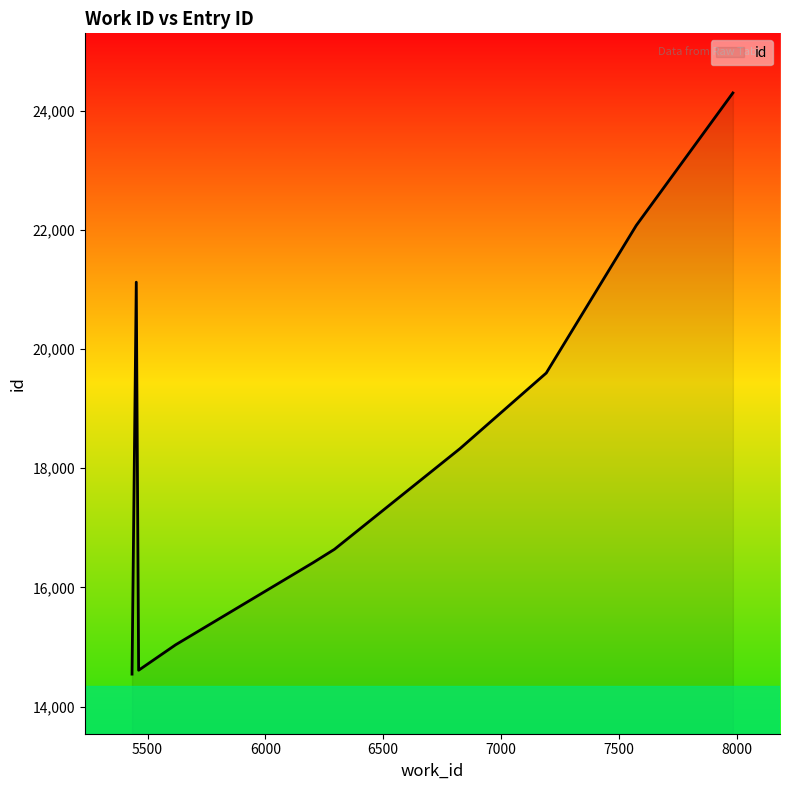

What is the smallest value displayed?

14544